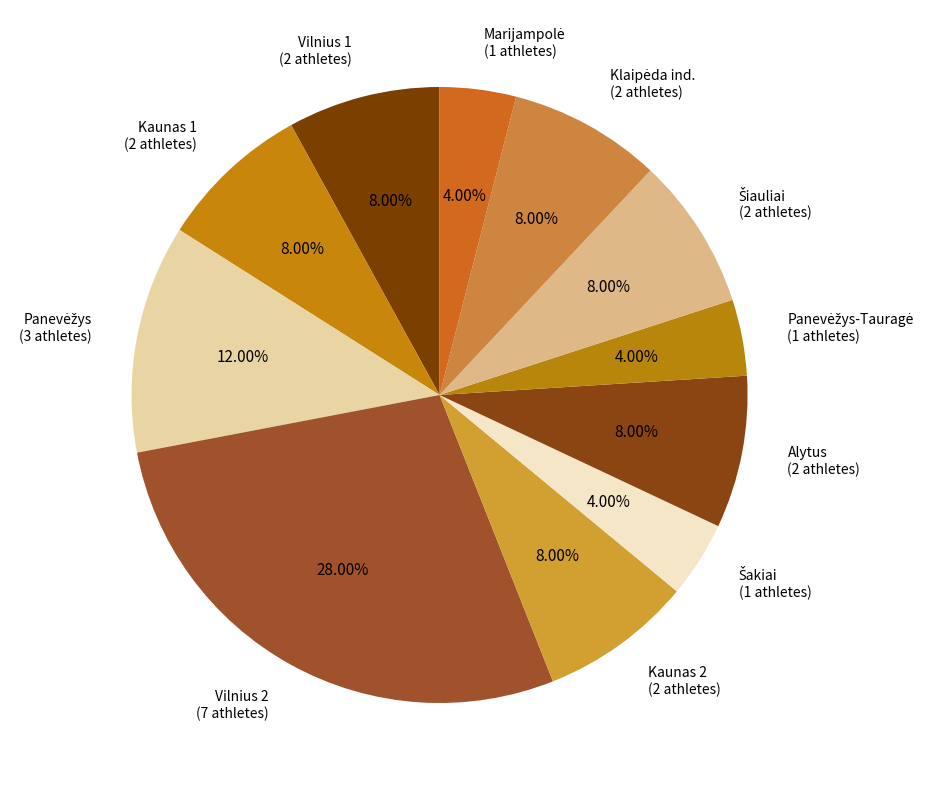

Do Kaunas 2 (2 athletes) and Vilnius 2 (7 athletes) together represent more than half of the pie?

No